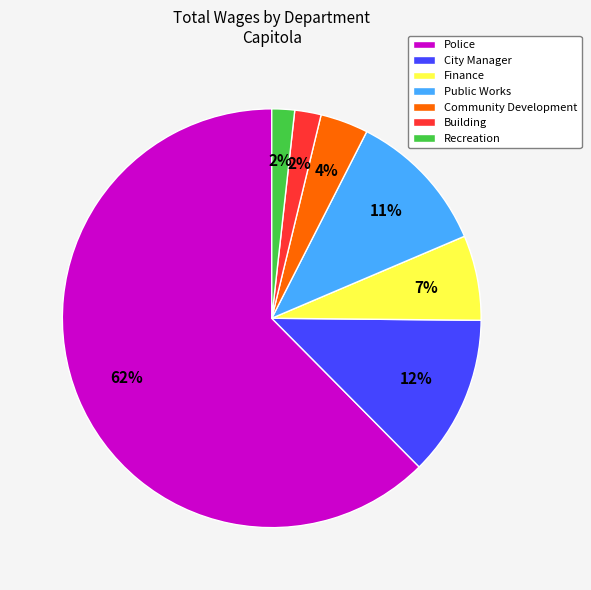

Which has a higher value, Public Works or Community Development?

Public Works